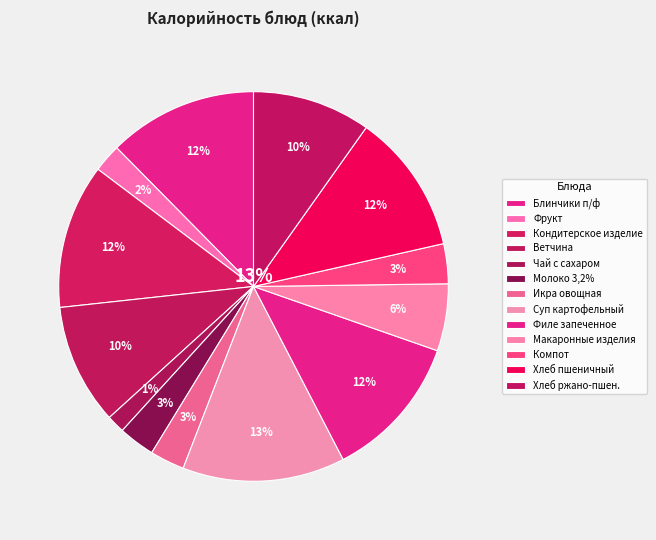

Combined, do Кондитерское изделие and Фрукт account for over 50%?

No